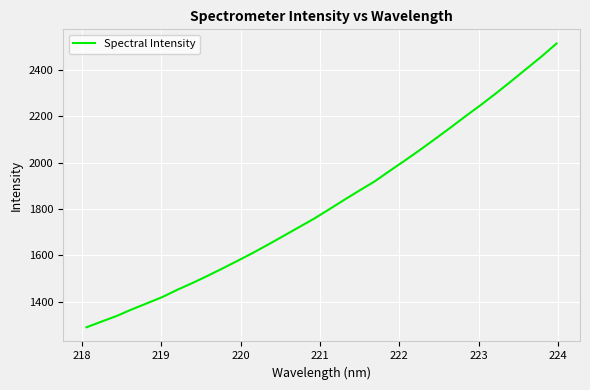

What is the smallest value displayed?

1290.8